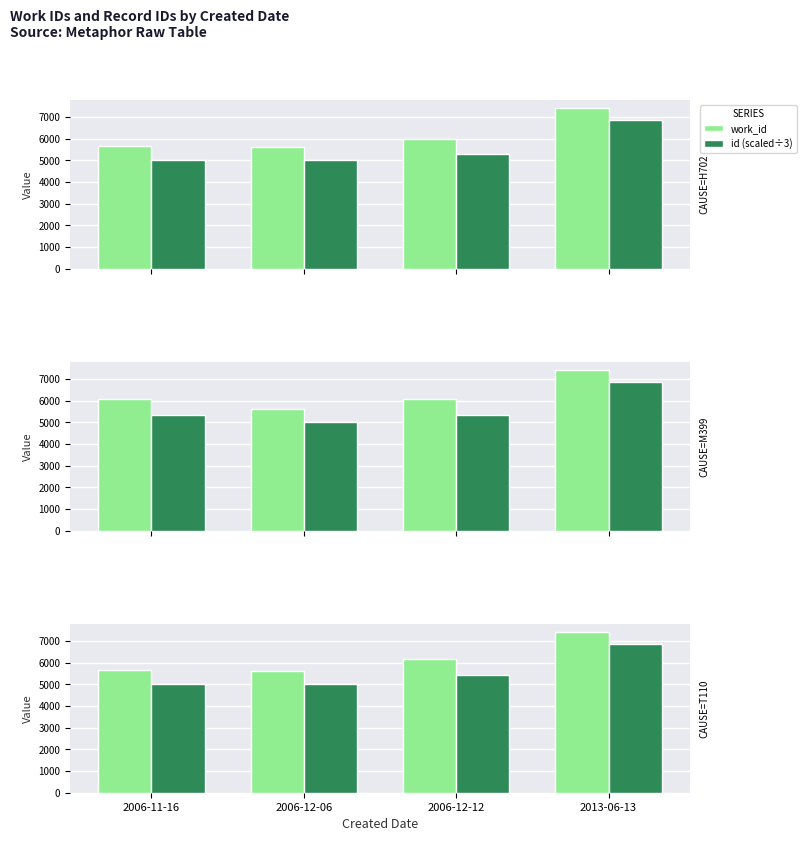

Which has a higher value, 2006-11-16 or 2006-12-06?

2006-11-16